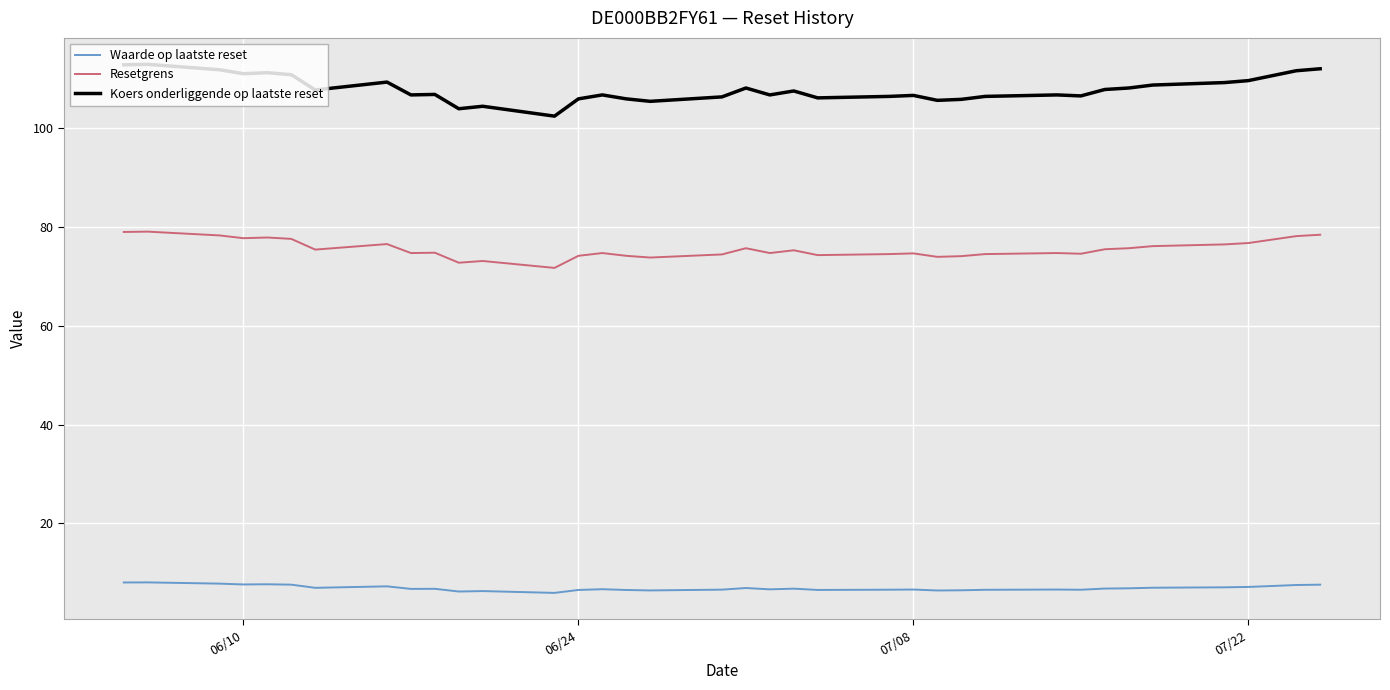

What is the maximum value shown in the chart?

113.0